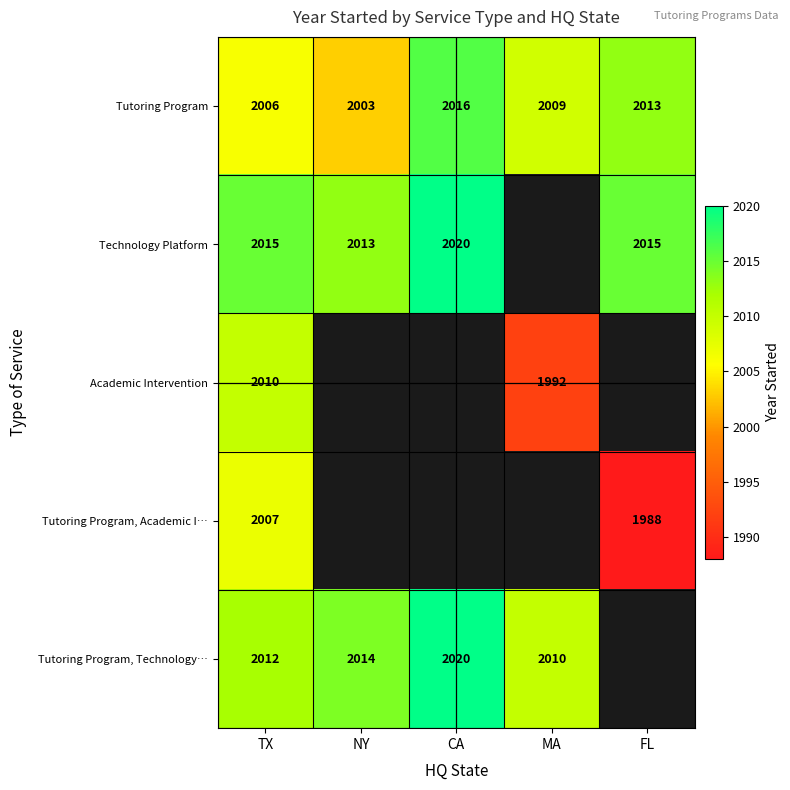

At which label is Tutoring Program closest to 2009?

MA